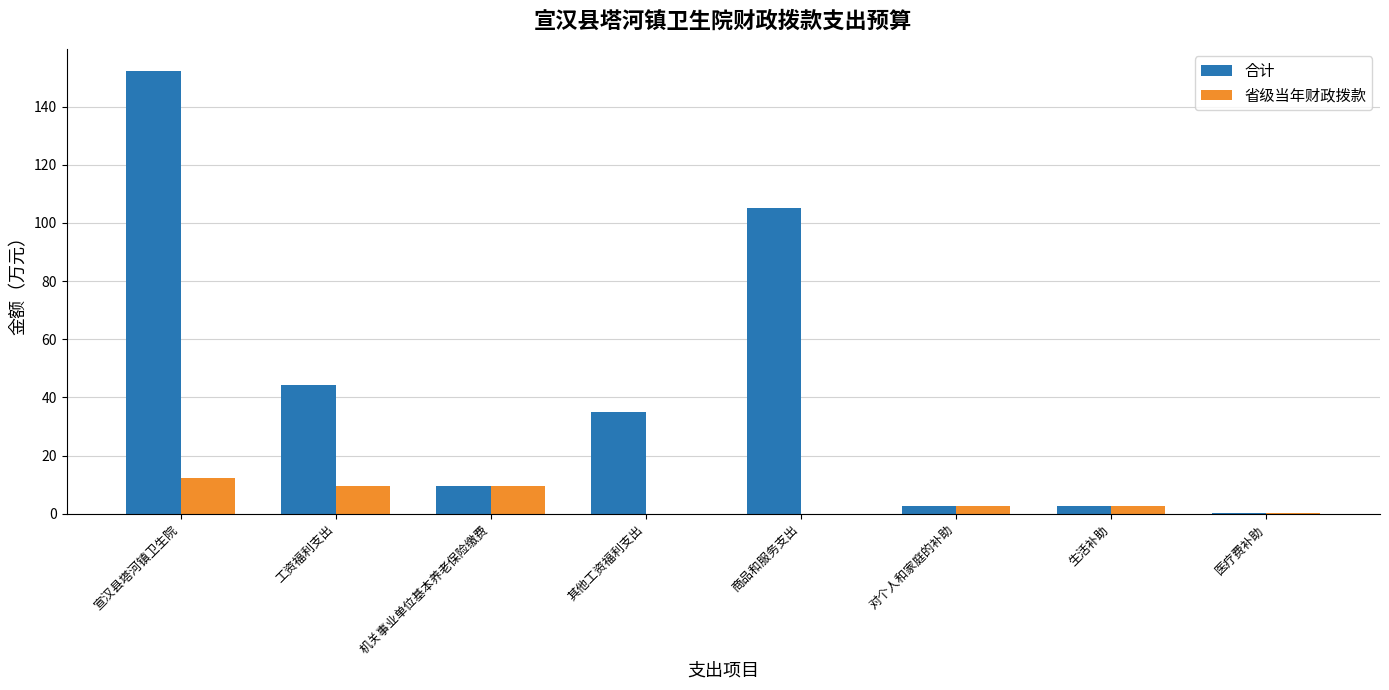

What is the total value across all series at 机关事业单位基本养老保险缴费?

18.8